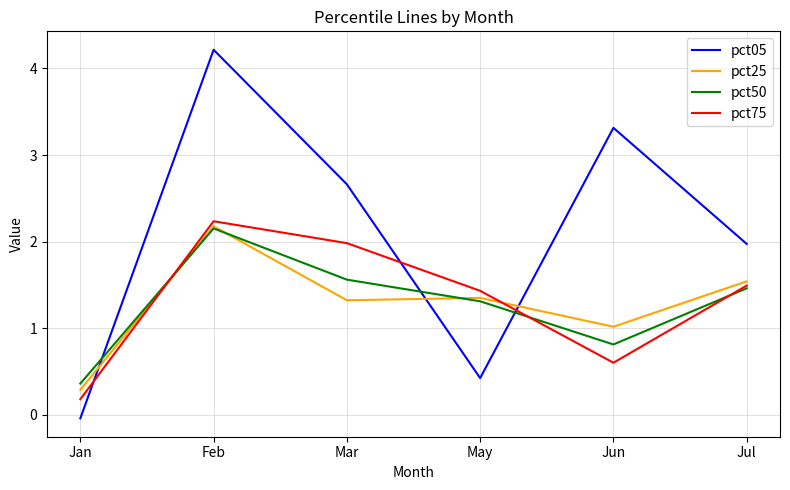

Which series has the largest range (max minus min)?

pct05